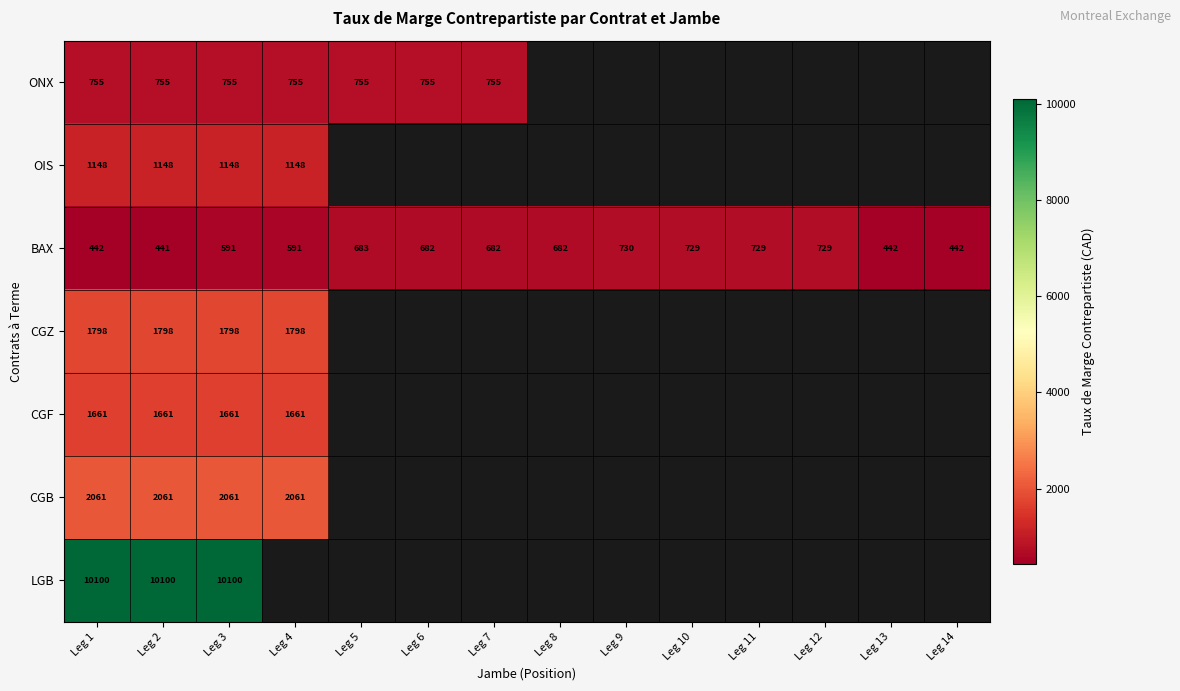

At which category is the sum across all series the highest?

Leg 3